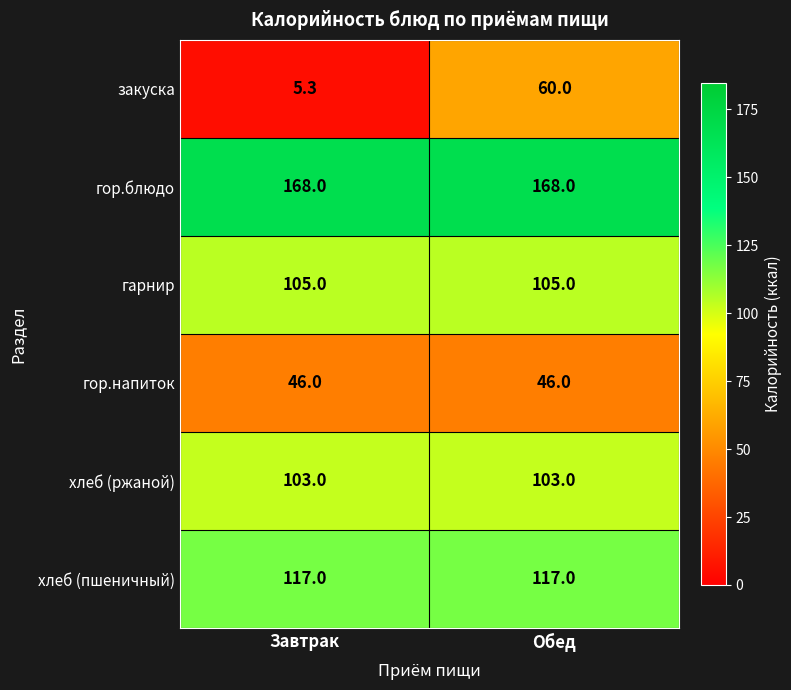

What is the average value of the гор.напиток series?

46.0